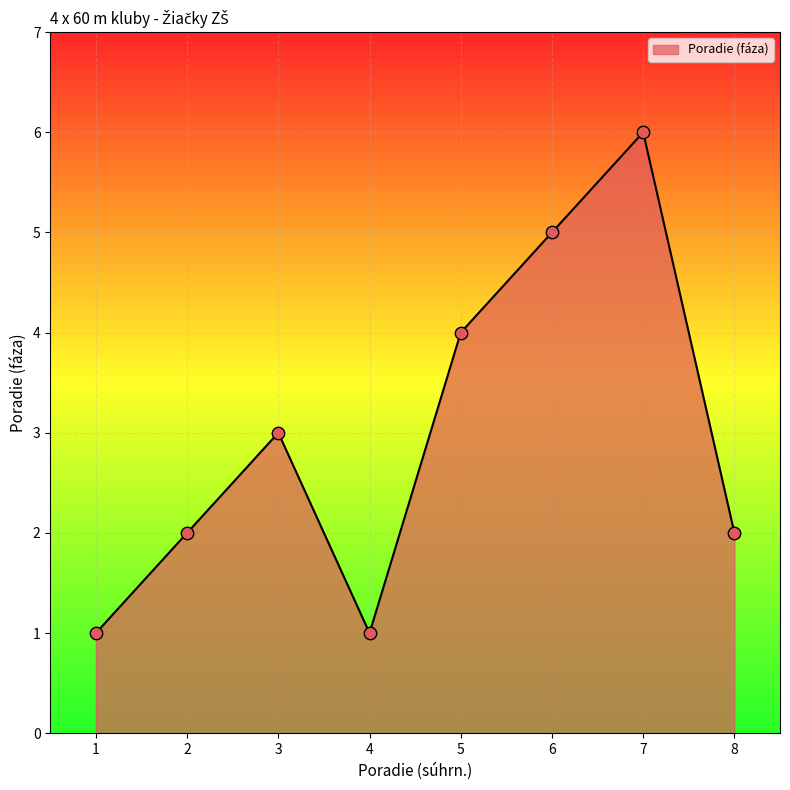

What is the ratio of the value at 6 to the value at 3?

1.7